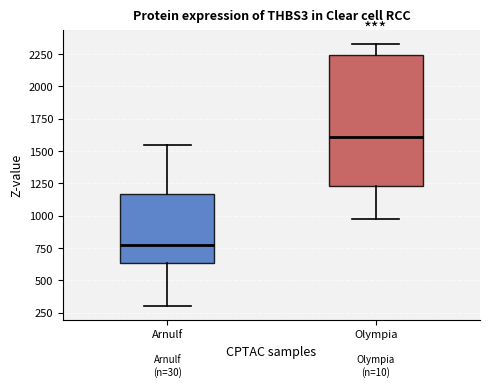

Reading left to right, read every box against the y-axis: the position of its median line, the range the box covers, and the ends of its whiskers. The values are not printed on the chart, so give them approximately, as read against the axis.

Arnulf: median 750, box 650 to 1150, whiskers 300 to 1550
Olympia: median 1600, box 1250 to 2250, whiskers 950 to 2350